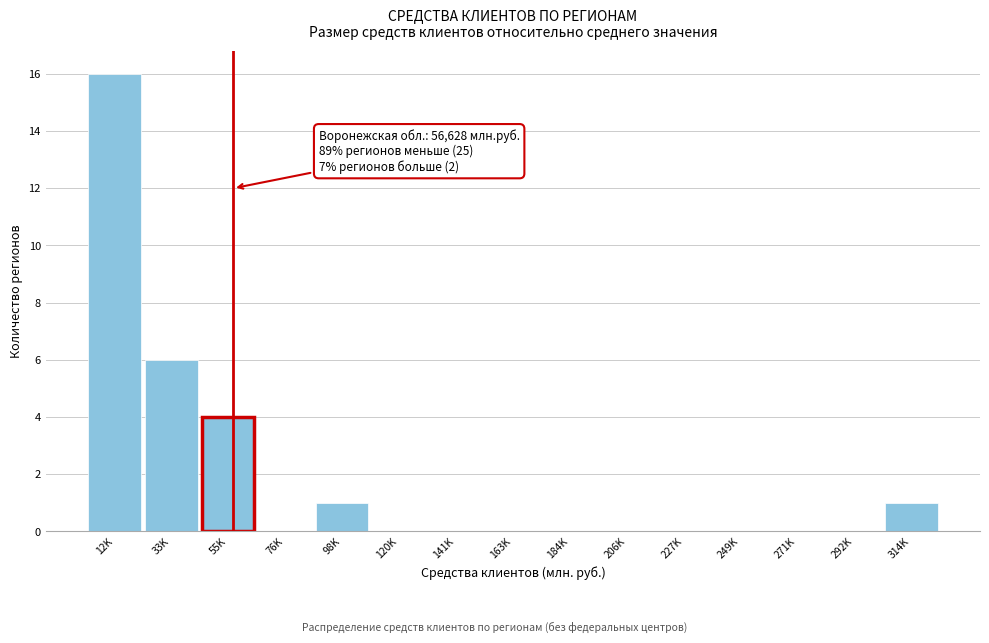

Reading right to left, extract all data points from this chart.

314K=1	292K=0	271K=0	249K=0	227K=0	206K=0	184K=0	163K=0	141K=0	120K=0	98K=1	76K=0	55K=4	33K=6	12K=16